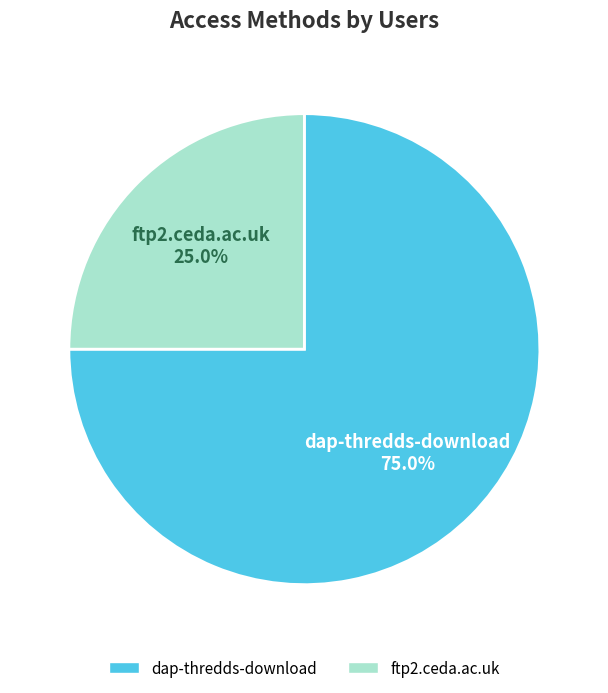

Is dap-thredds-download the majority of the pie?

Yes